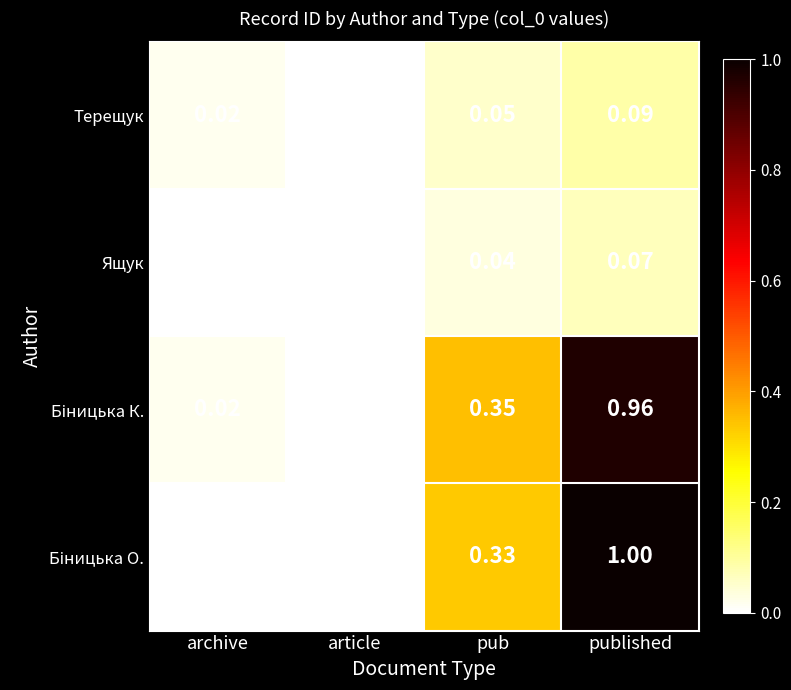

Which category has the lowest value in the Терещук series?

article